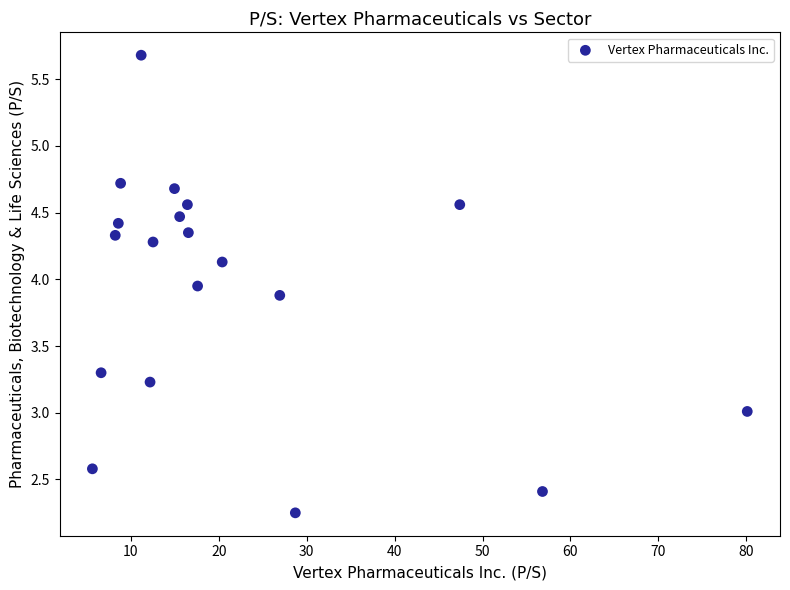

What is the range of X values (max minus min)?

74.5